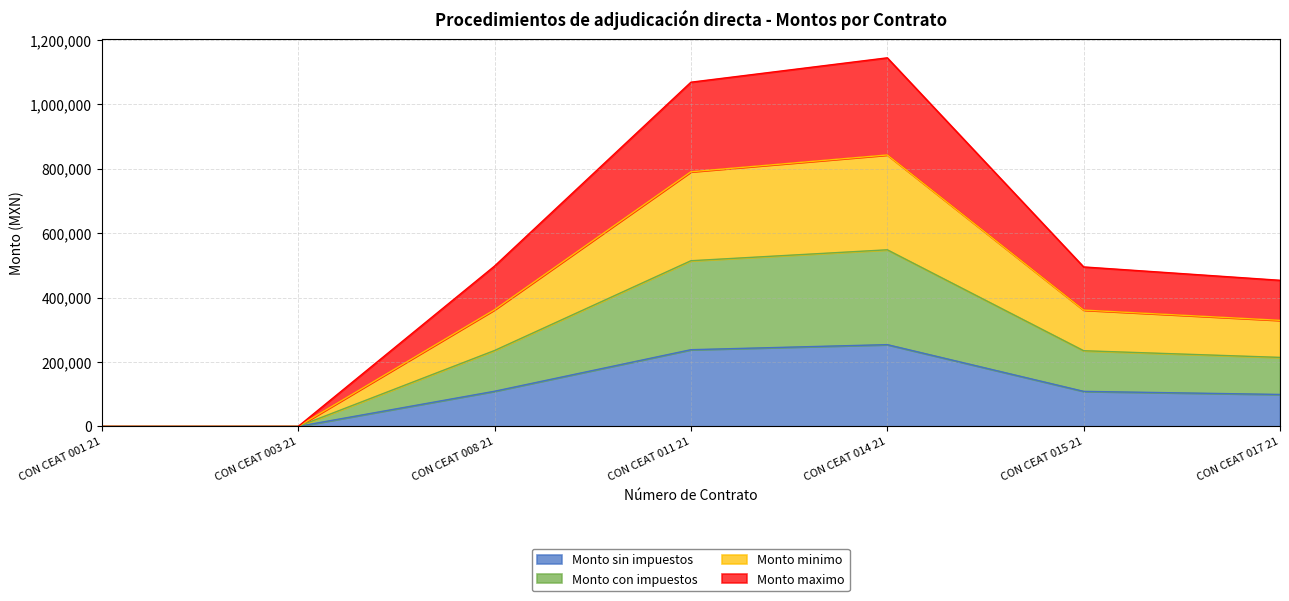

The Monto con impuestos series shows 101861.2 at CON CEAT 015 21. True or false?

False